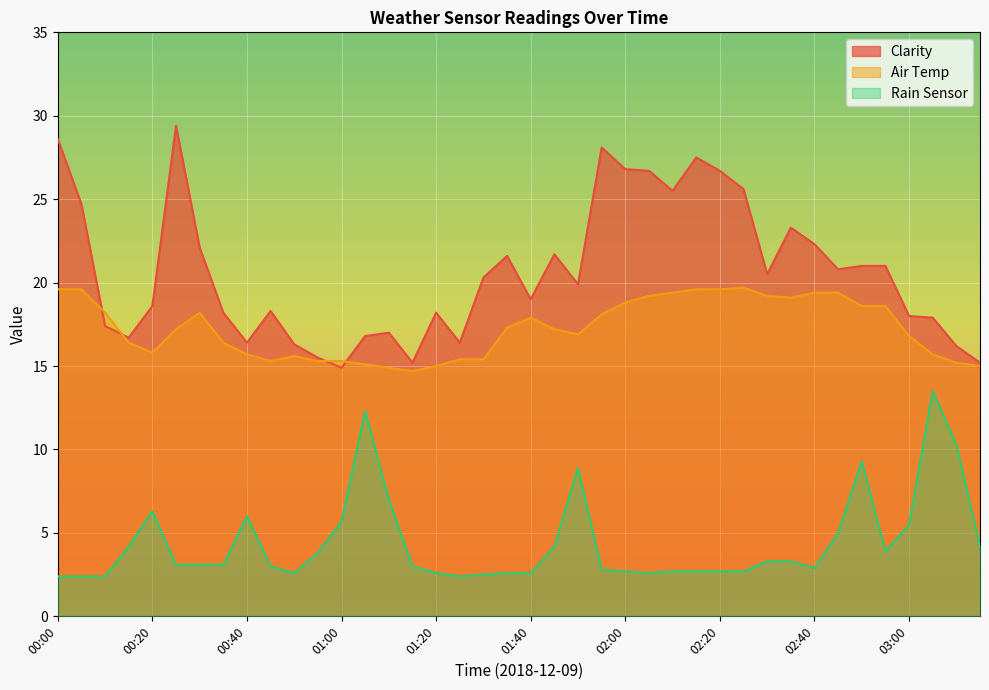

At which category is the sum across all series the highest?

00:00